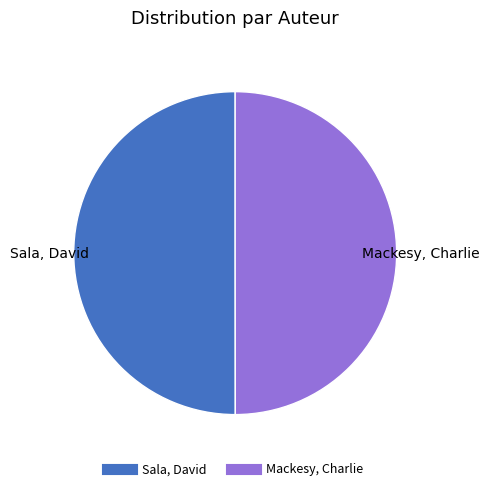

The Mackesy, Charlie slice represents 64% of the pie. True or false?

False